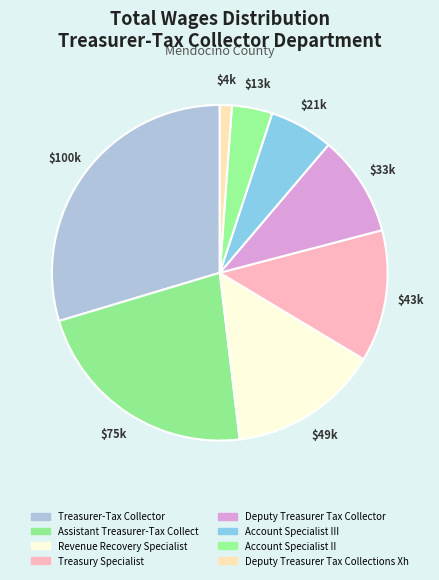

What percentage is NOT represented by Treasury Specialist?

87.3%